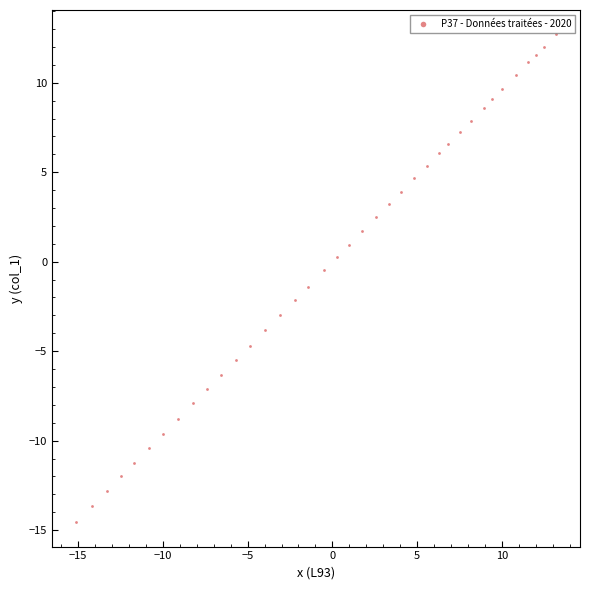

What is the range of Y values (max minus min)?

27.3